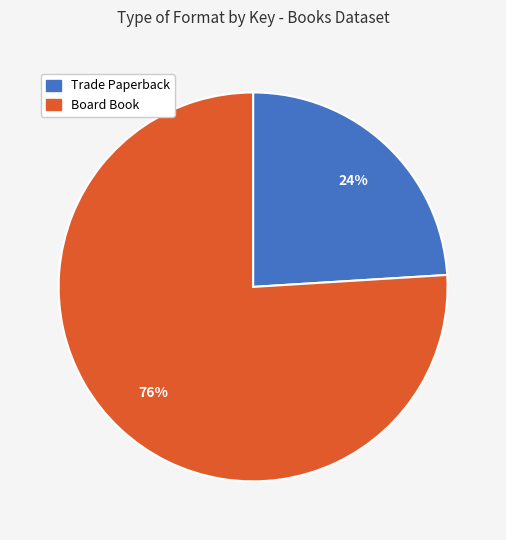

Count the number of slices in the pie.

2